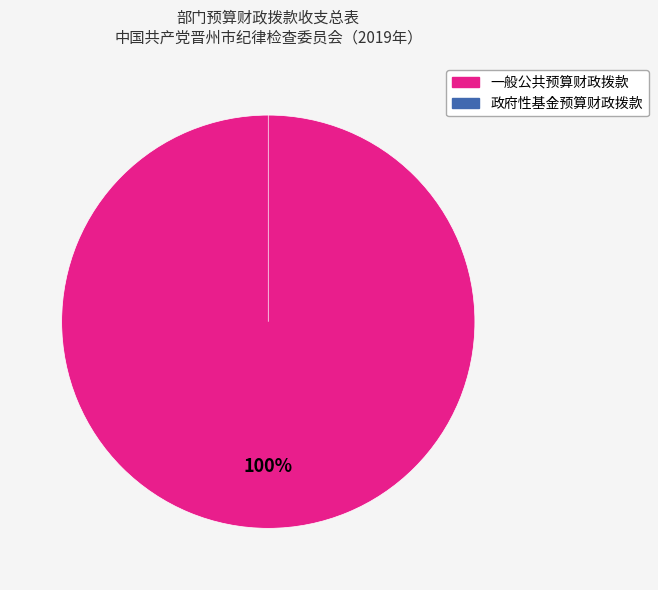

What is the change in value from 一般公共预算财政拨款 to 政府性基金预算财政拨款?

-1427.7